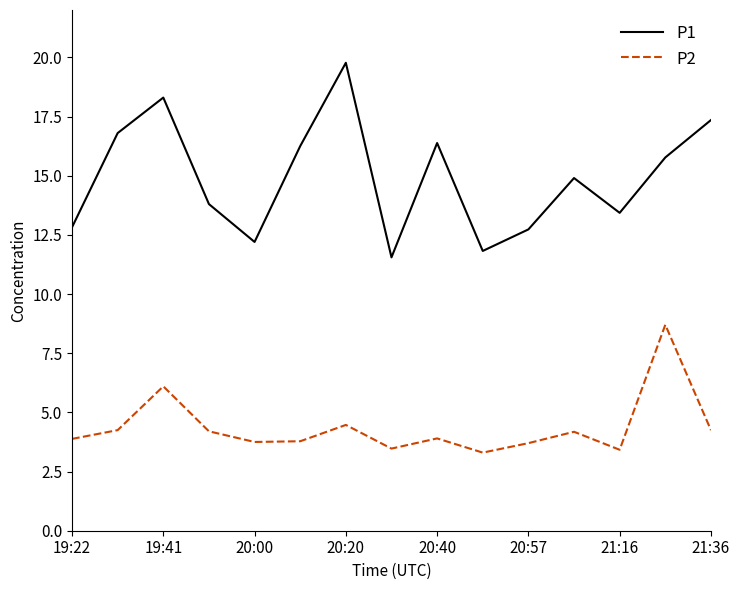

True or false: P2 has more than 0 interior local peaks.

True